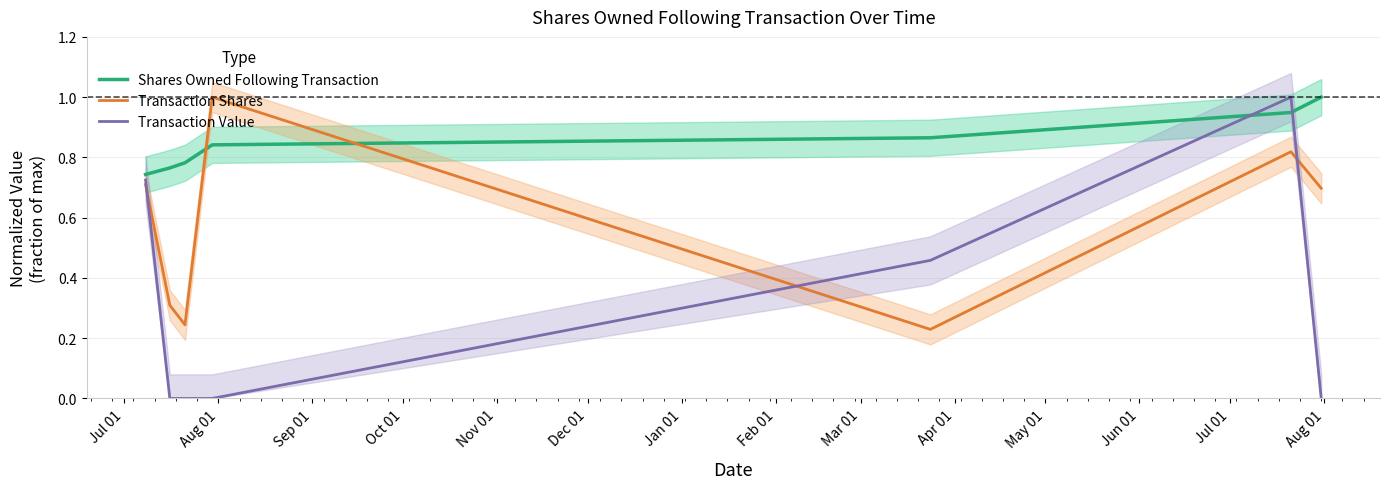

What is the difference between the maximum and second lowest values in the Shares Owned Following Transaction series?

0.2